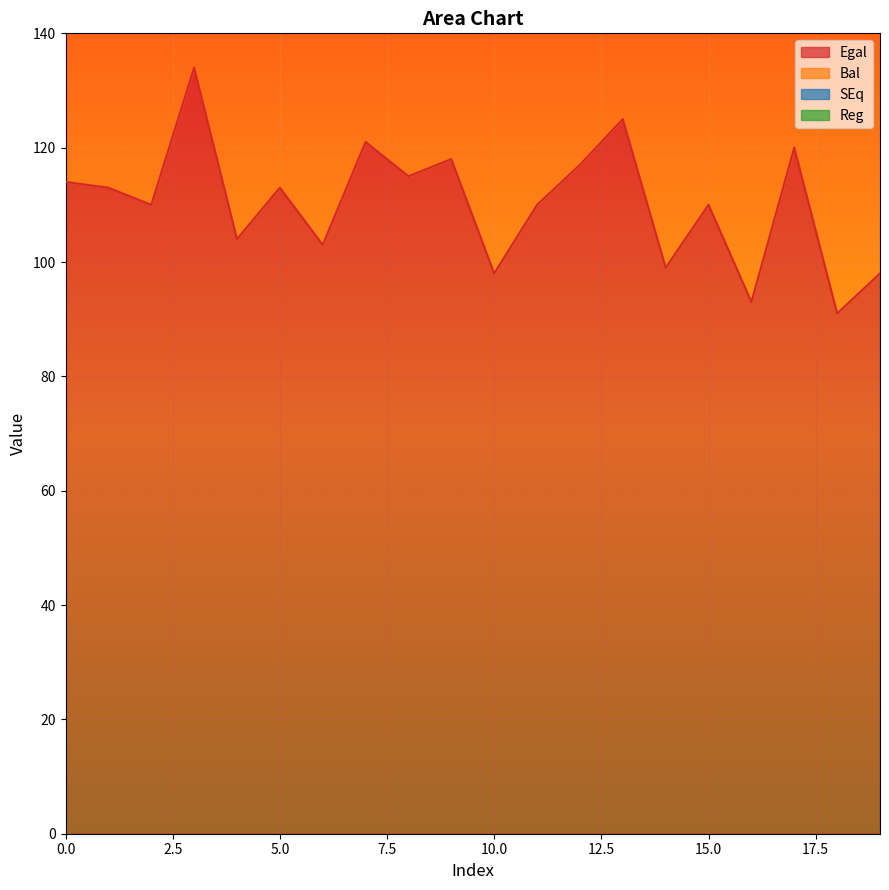

At how many categories does at least one series exceed 95?

20